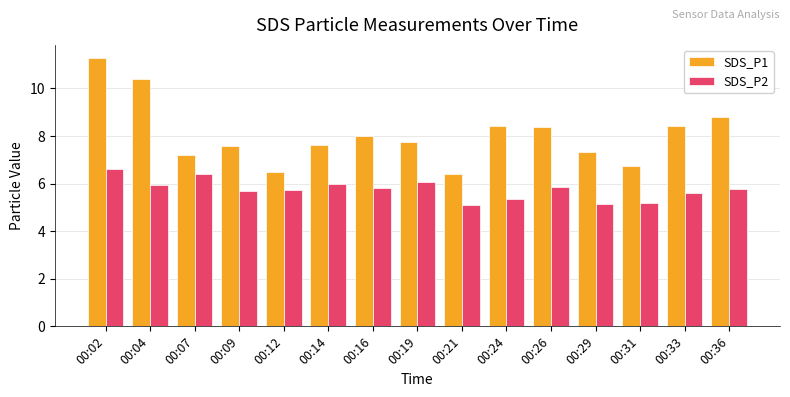

What is the value of the SDS_P1 bar at the 2nd from the left?

10.4